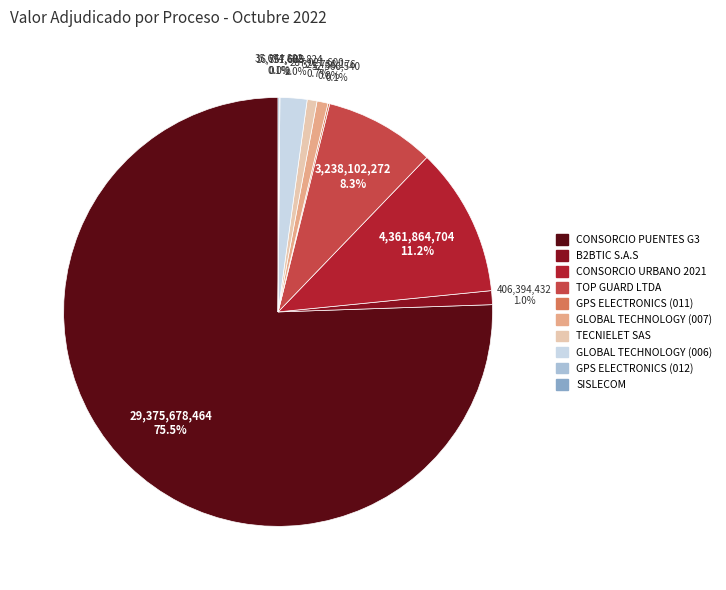

What percentage is the TECNIELET SAS slice, to the nearest percent?

1%